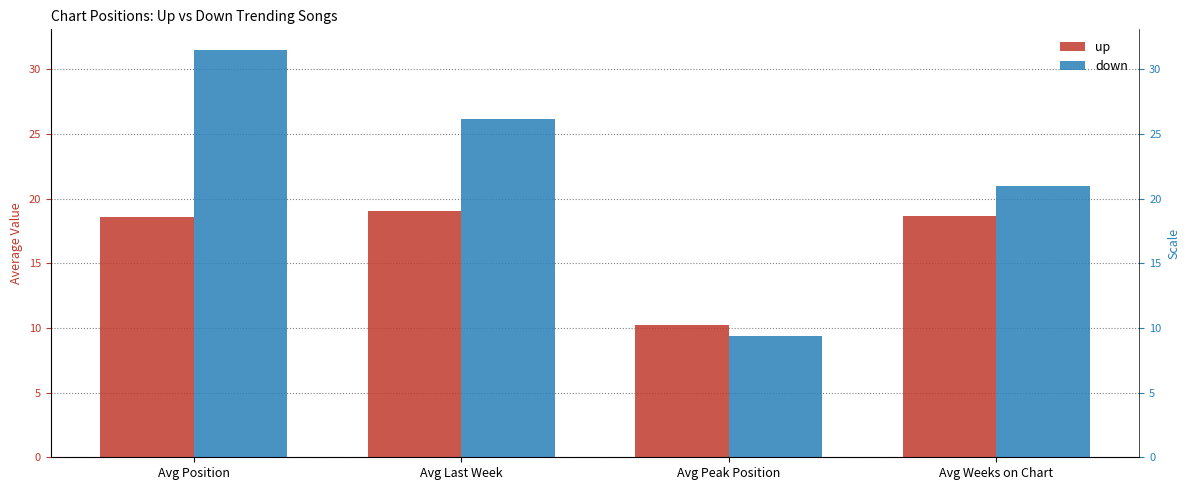

Reading left to right, extract all data points from this chart.

up: Avg Position=18.6	Avg Last Week=19.0	Avg Peak Position=10.2	Avg Weeks on Chart=18.7
down: Avg Position=31.5	Avg Last Week=26.1	Avg Peak Position=9.4	Avg Weeks on Chart=21.0